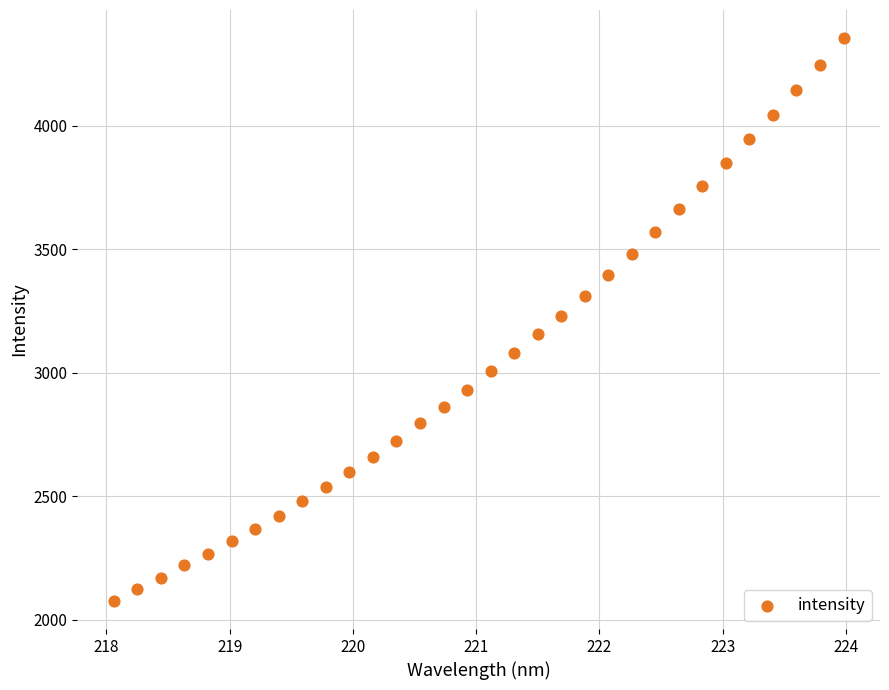

What is the range of X values (max minus min)?

5.9